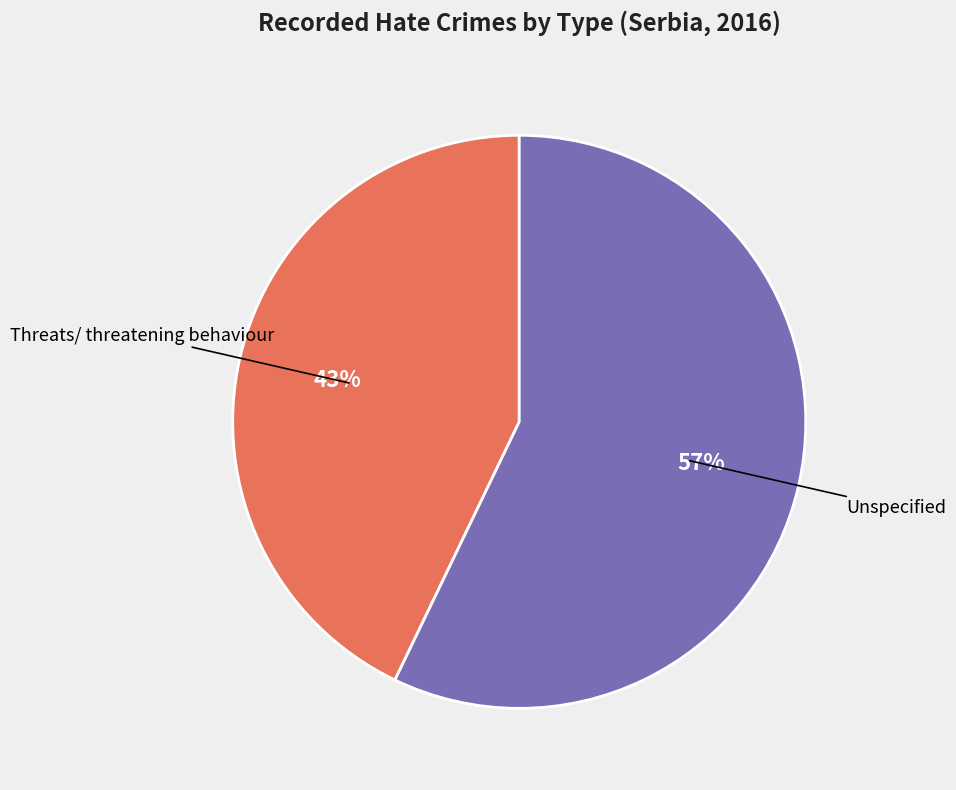

Is there any slice that represents more than half of the pie?

Yes